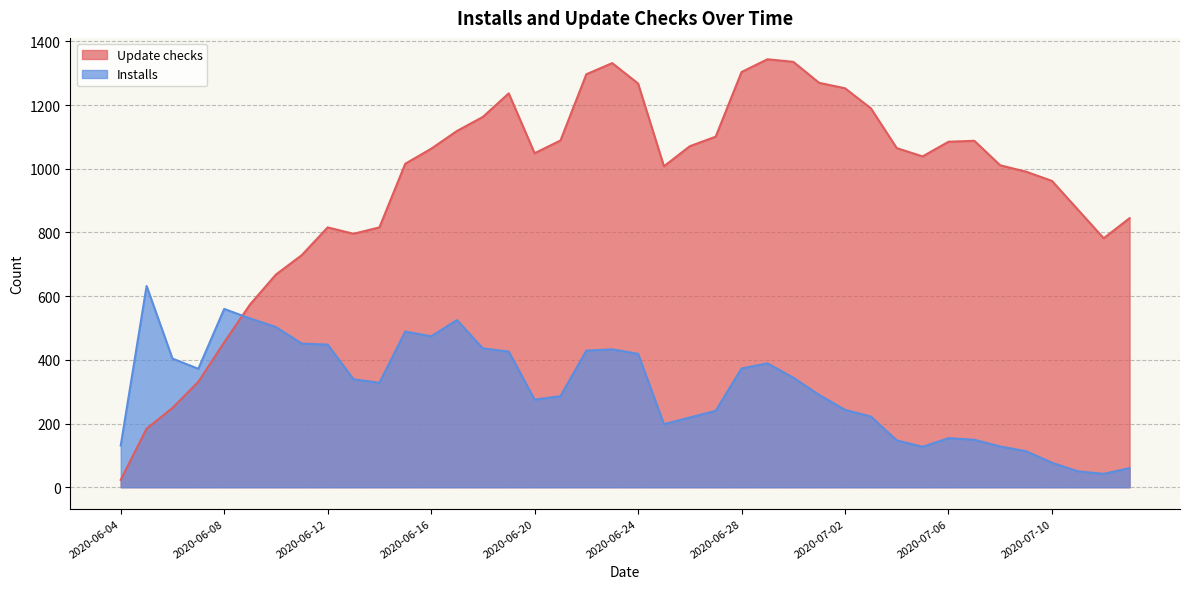

What position from the left is 2020-06-26?

23